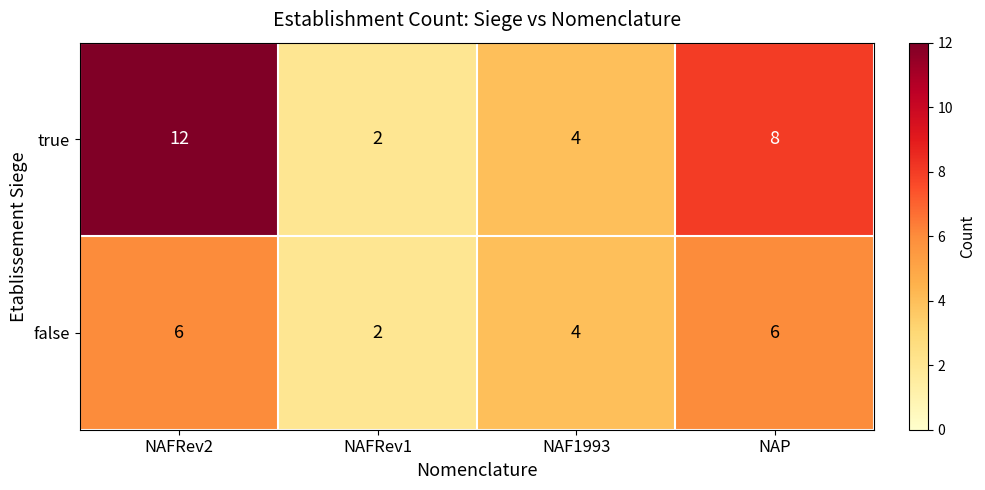

What is the sum of all true values?

26